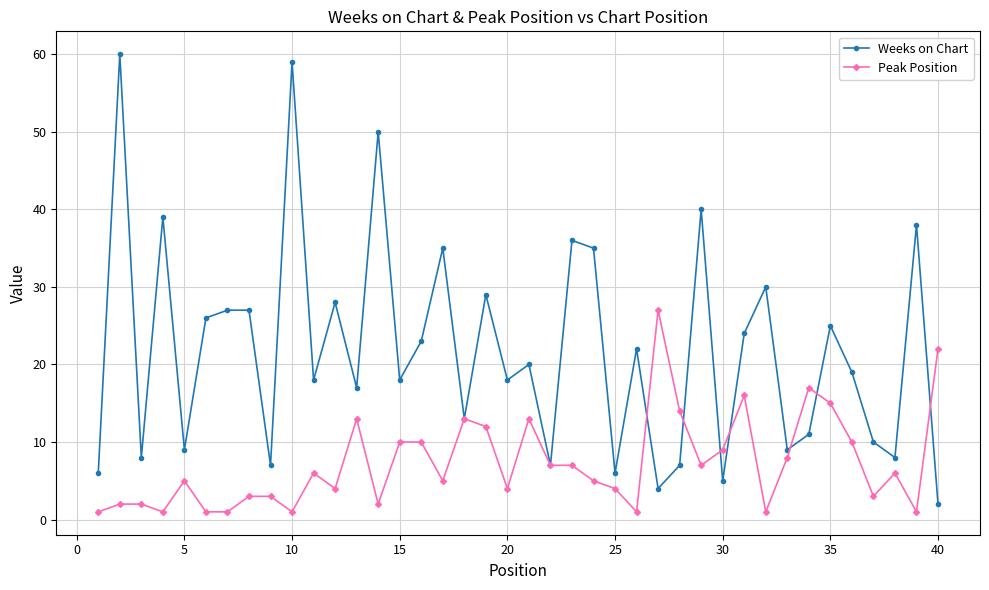

True or false: Peak Position has more than 2 points higher than both neighbors.

True